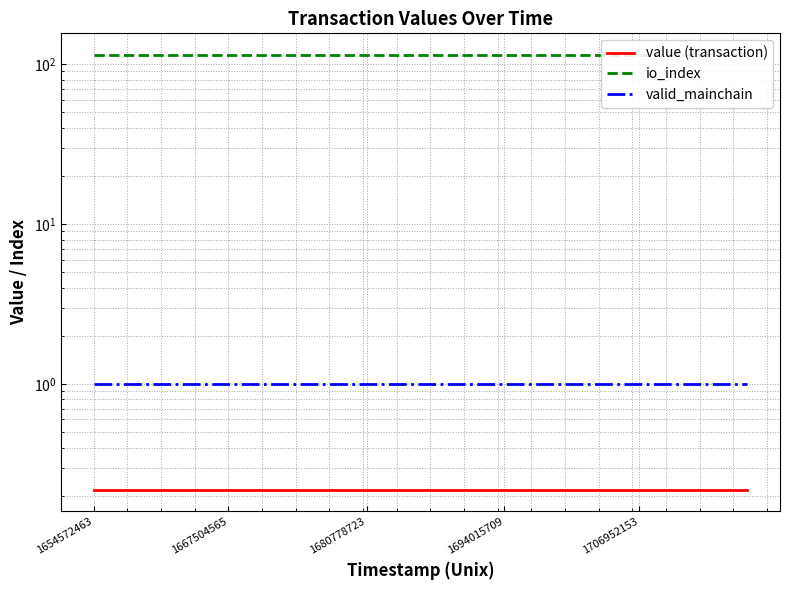

How many series are shown in this chart?

3